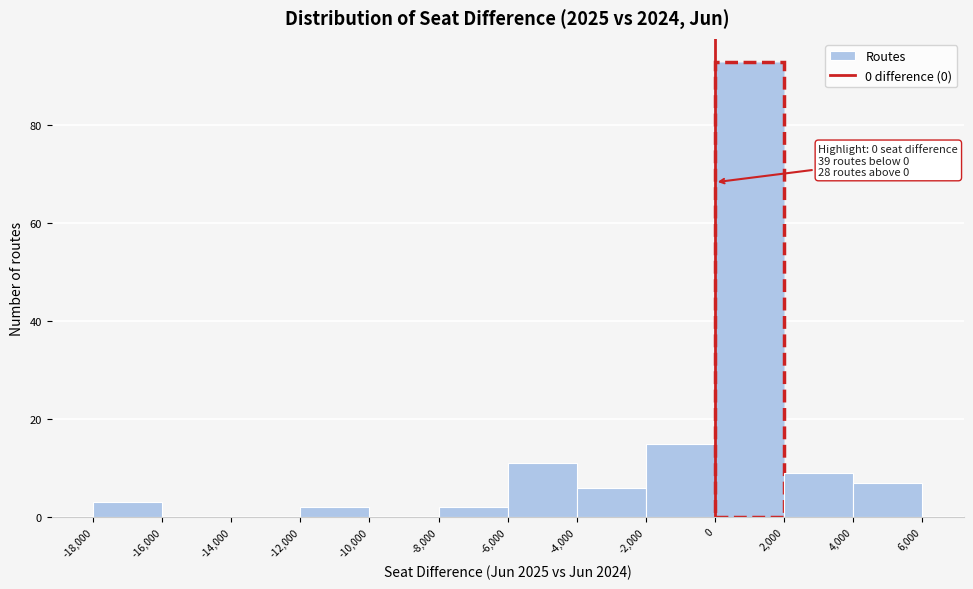

Which range on the x-axis has the tallest bar?

0 to 2,000